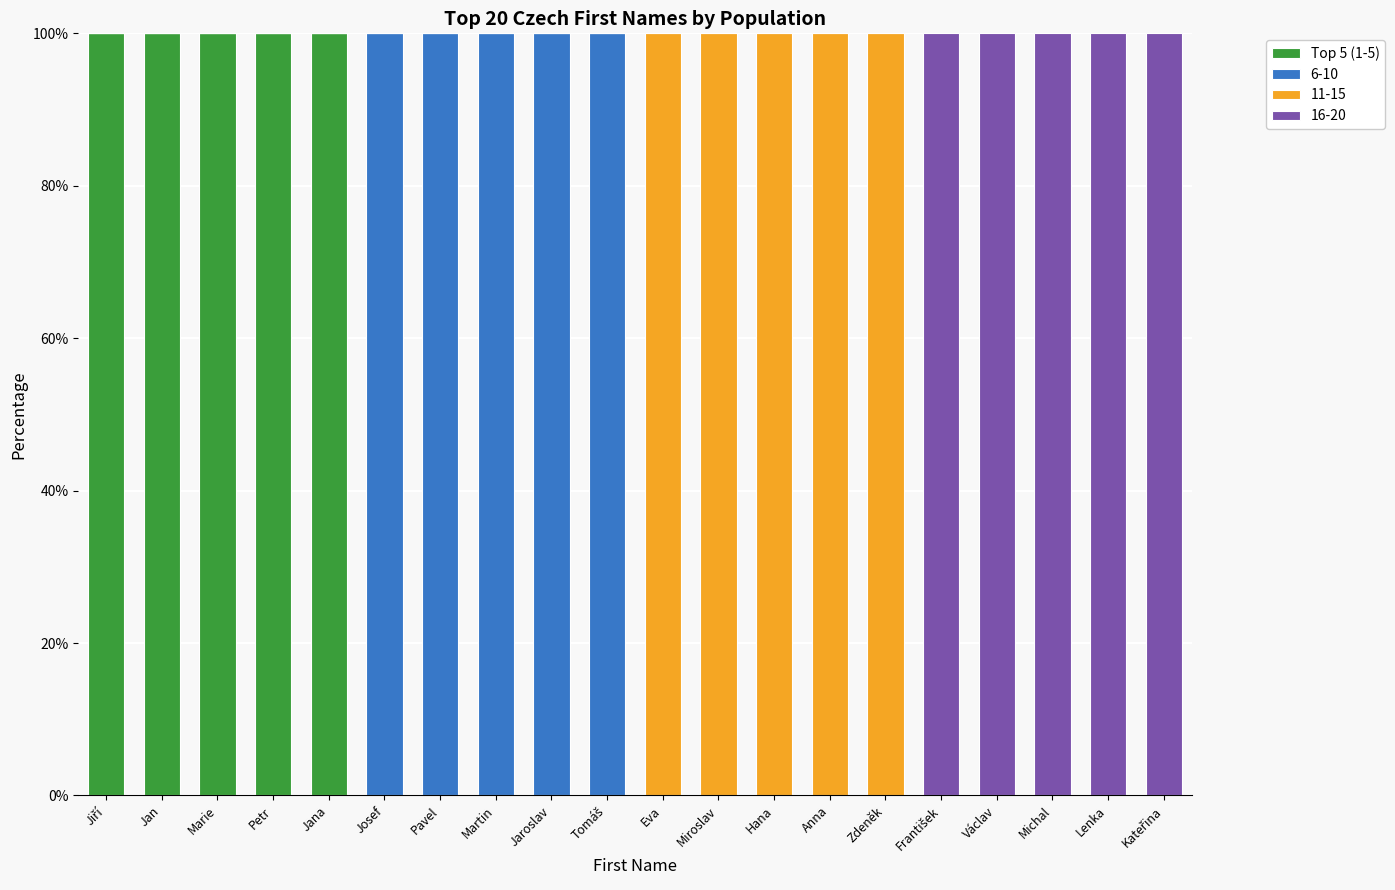

The value of Top 5 (1-5) at Jaroslav is 31. True or false?

False